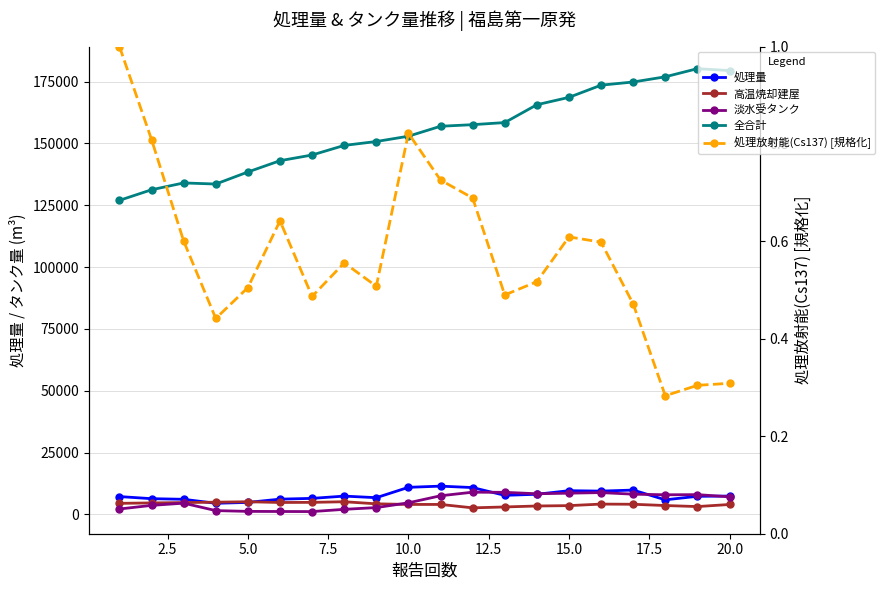

True or false: 高温焼却建屋 and 処理量 cross at least once.

True